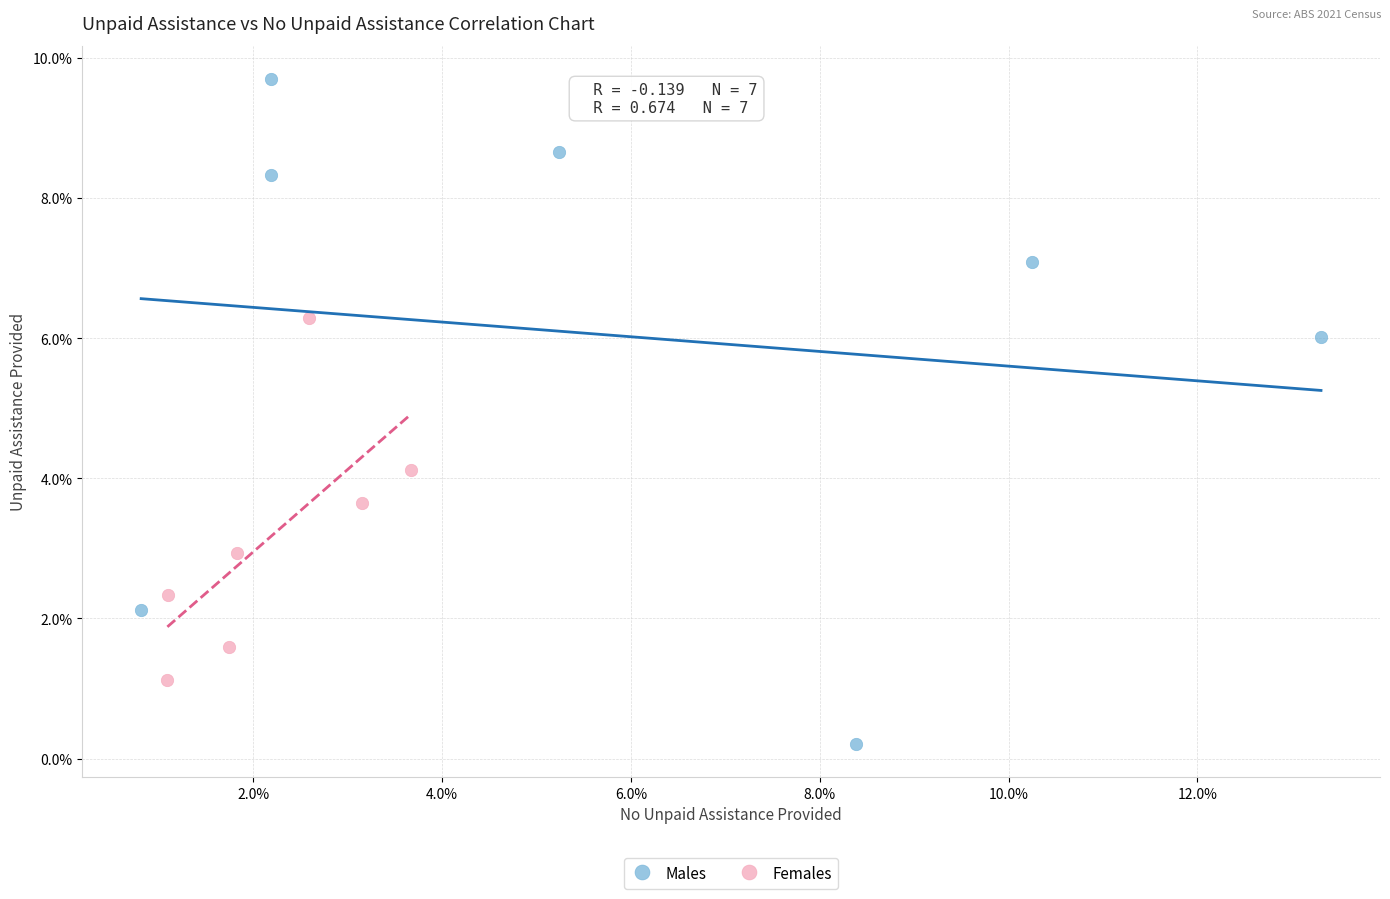

Which series has the widest spread of Y values?

Males